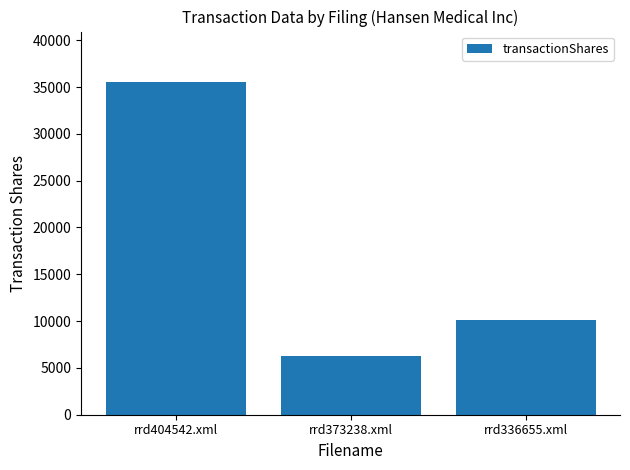

Reading left to right, extract all data points from this chart.

35589	6296	10160